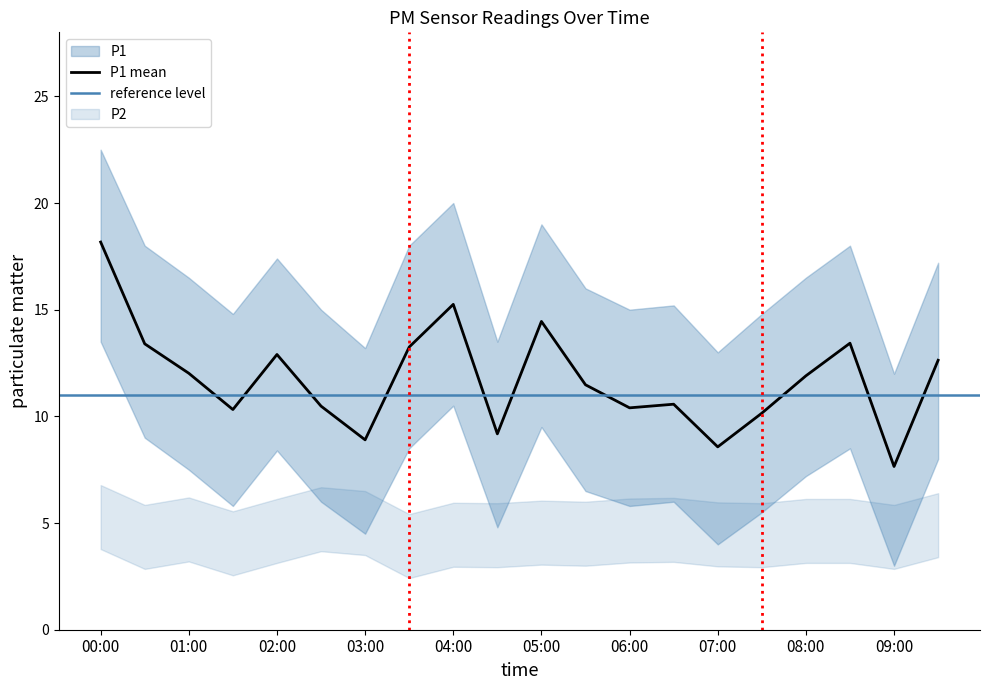

List the labels in order of value, largest first.

00:00, 04:00, 05:00, 08:30, 00:30, 03:30, 02:00, 09:30, 01:00, 08:00, 05:30, 06:30, 02:30, 06:00, 01:30, 07:30, 04:30, 03:00, 07:00, 09:00